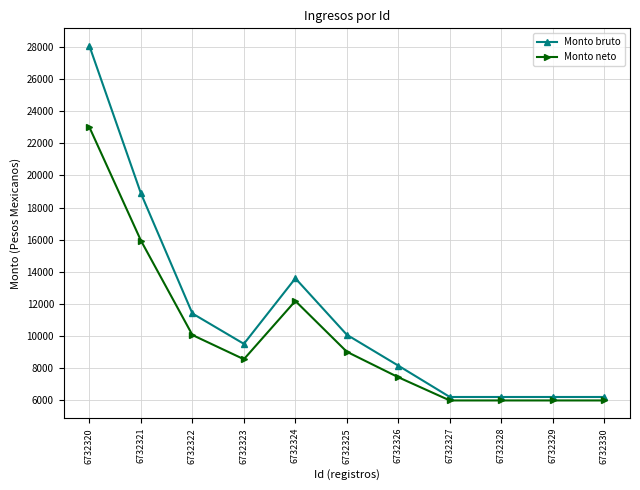

Which series has the widest spread of values?

Monto bruto